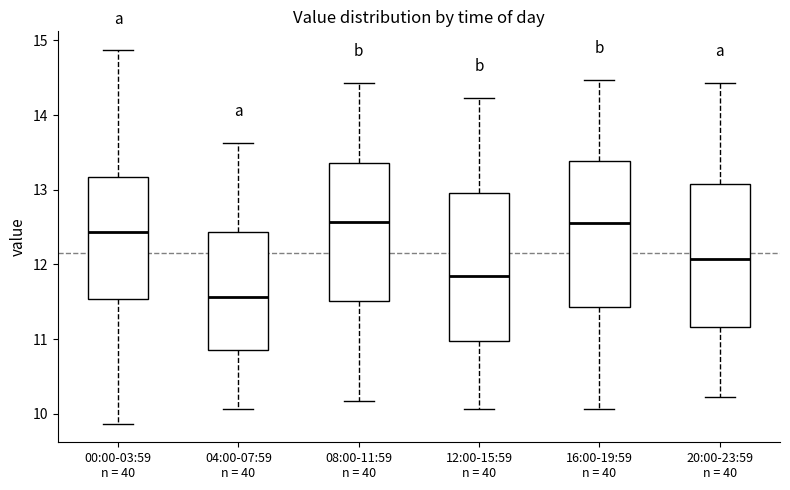

Reading left to right, read every box against the y-axis: the position of its median line, the range the box covers, and the ends of its whiskers. The values are not printed on the chart, so give them approximately, as read against the axis.

00:00-03:59 n = 40: median 12.4, box 11.5 to 13.2, whiskers 9.9 to 14.9
04:00-07:59 n = 40: median 11.6, box 10.9 to 12.4, whiskers 10.1 to 13.6
08:00-11:59 n = 40: median 12.6, box 11.5 to 13.4, whiskers 10.2 to 14.4
12:00-15:59 n = 40: median 11.9, box 11.0 to 13.0, whiskers 10.1 to 14.2
16:00-19:59 n = 40: median 12.6, box 11.4 to 13.4, whiskers 10.1 to 14.5
20:00-23:59 n = 40: median 12.1, box 11.2 to 13.1, whiskers 10.2 to 14.4